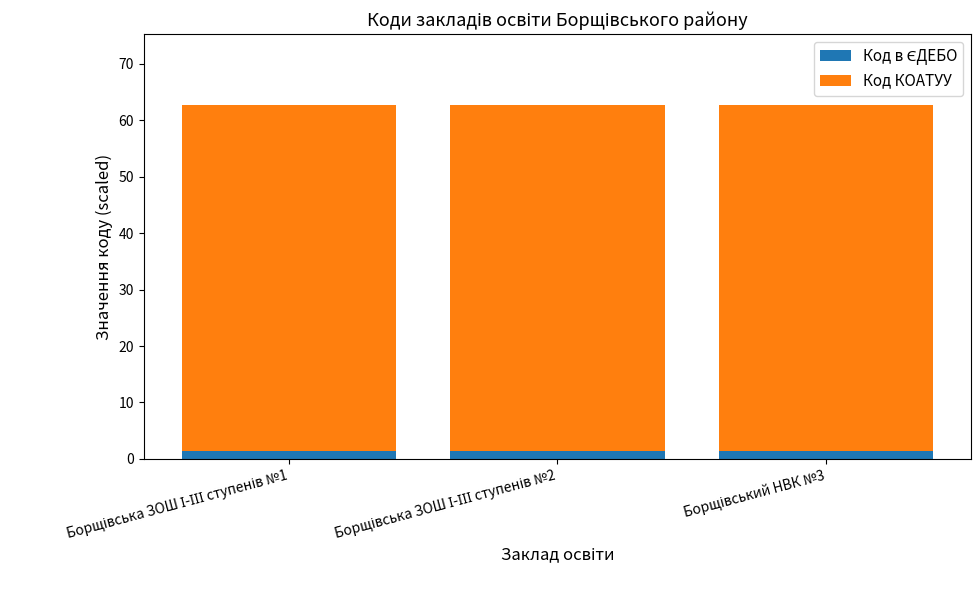

Count the number of data series in this chart.

2